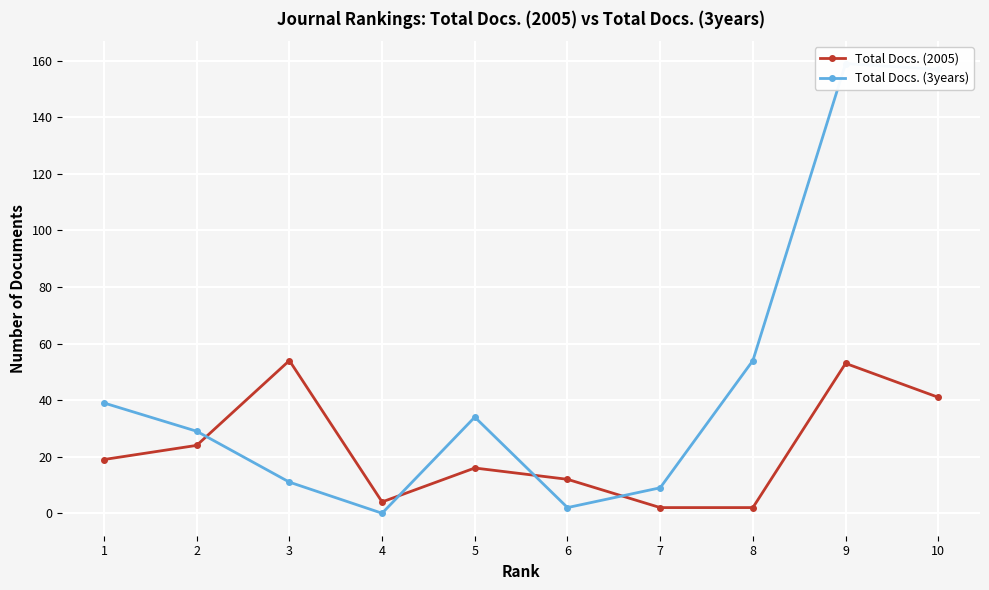

What value does the Total Docs. (3years) series have at 5, to the nearest 5?

35